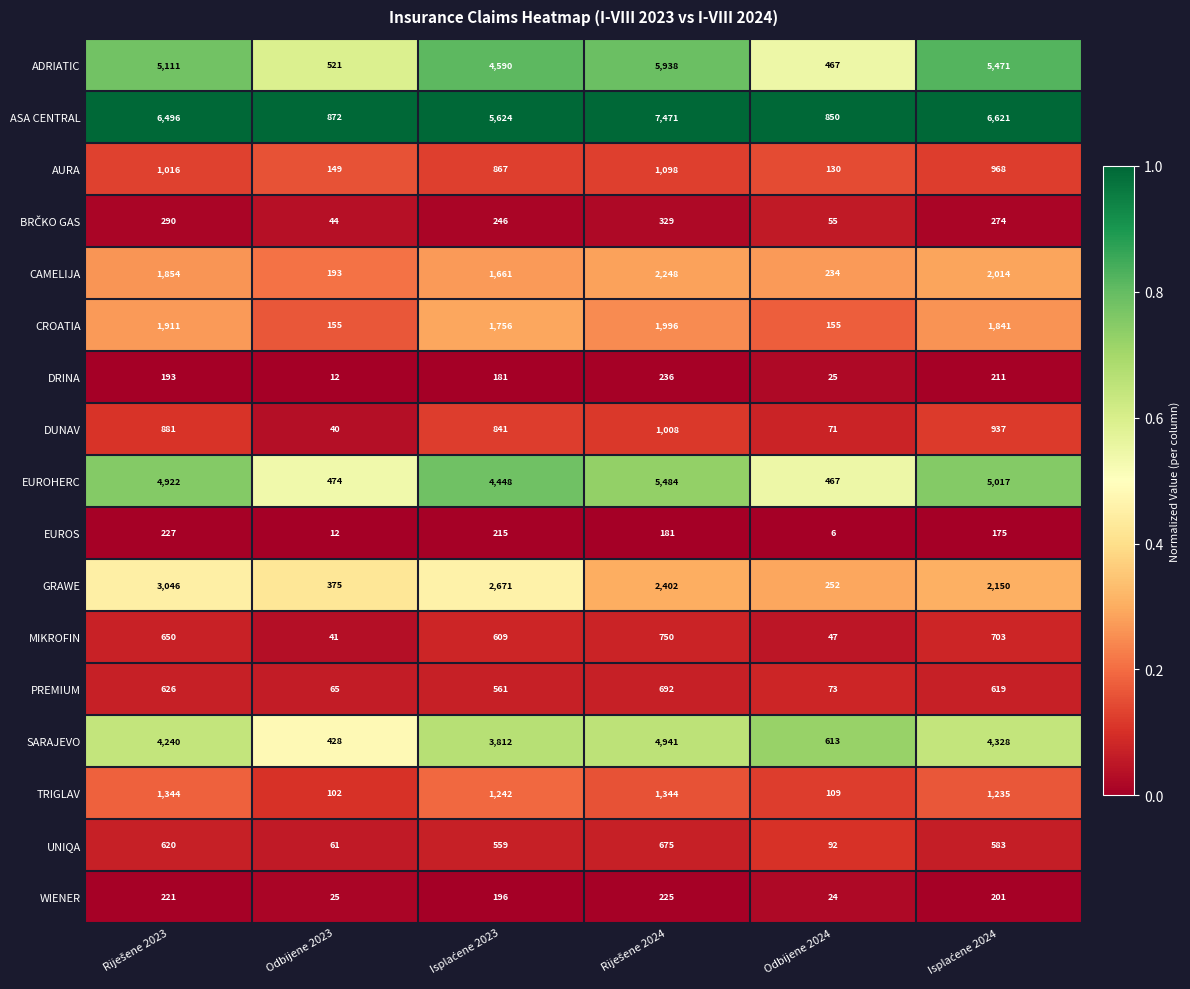

Which series has the largest total across all categories?

ASA CENTRAL